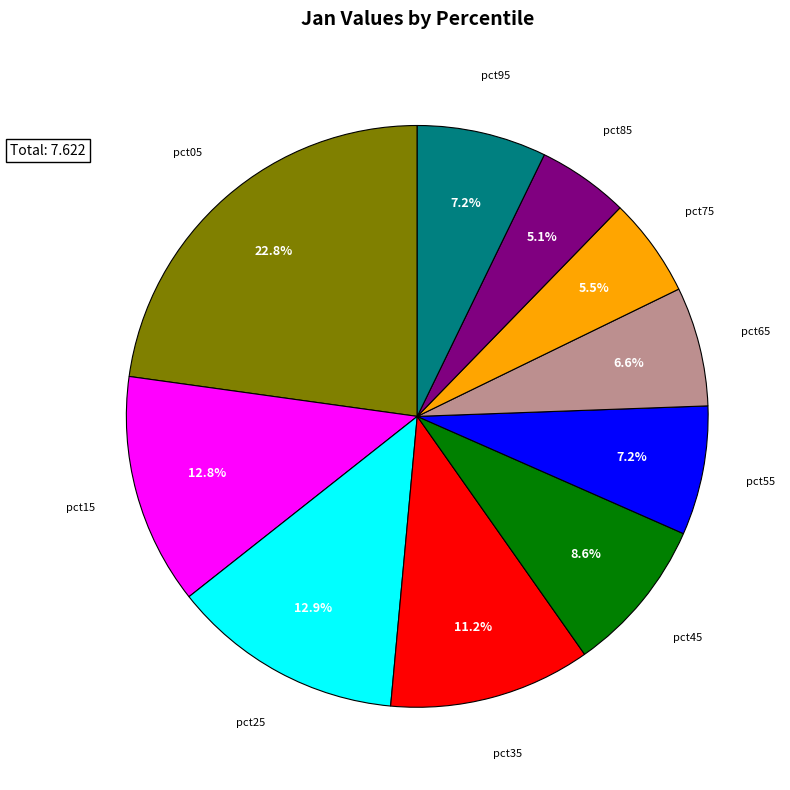

Is there any slice that represents more than half of the pie?

No